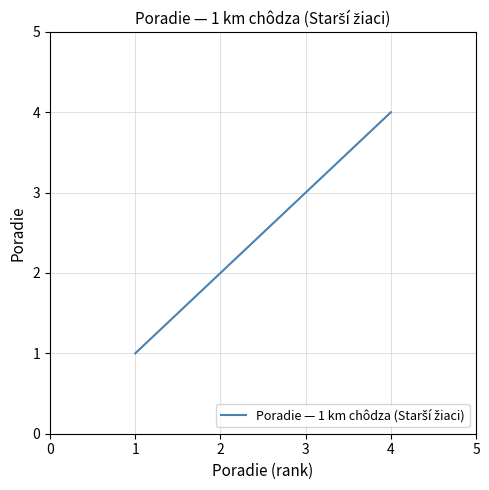

True or false: the data shows 1 at 4.

False